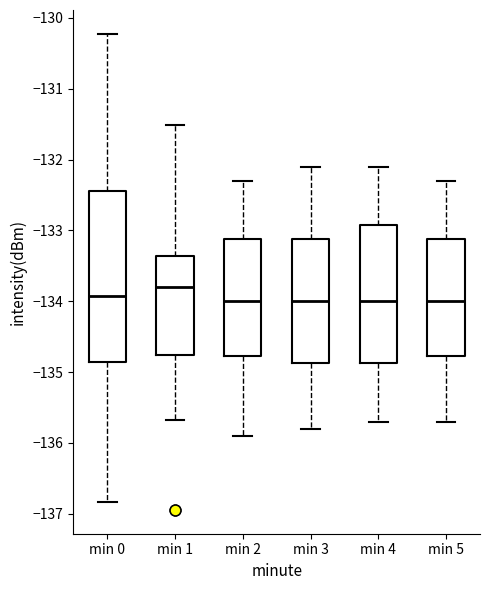

Where is the upper edge of the box for min 5 on the y-axis? The values are not printed on the chart, so give them approximately, as read against the axis.

-133.1